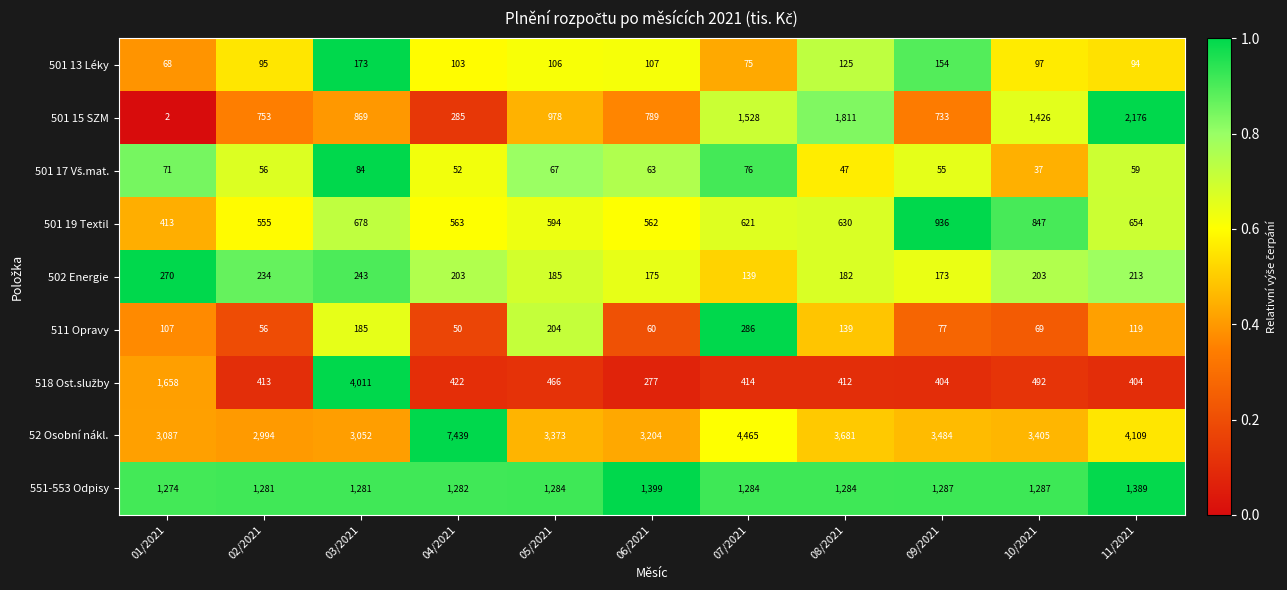

What is the total value across all series at 01/2021?

6950